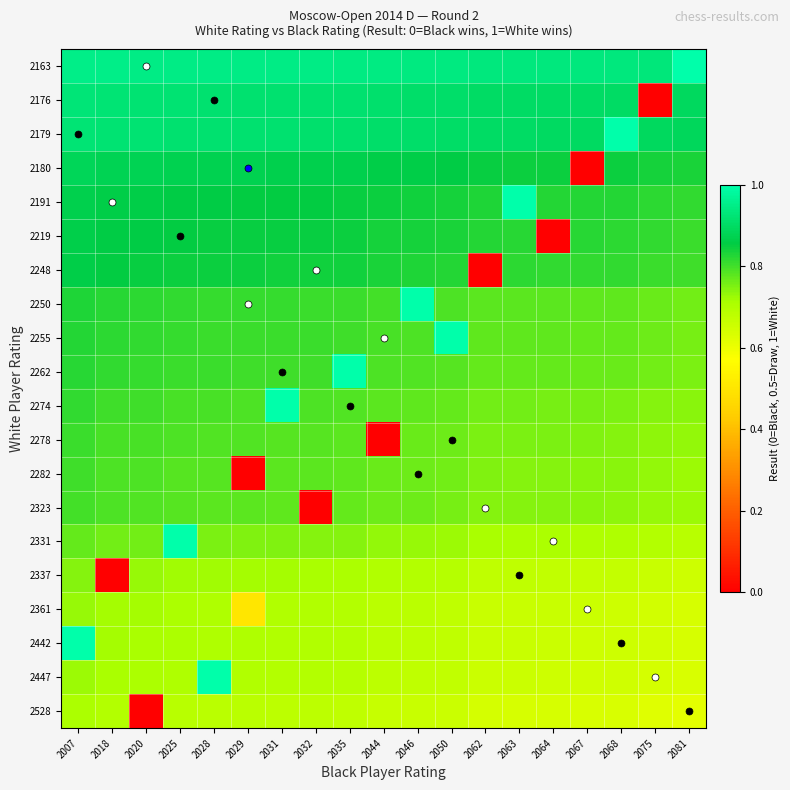

Which series has the widest spread of values?

2176